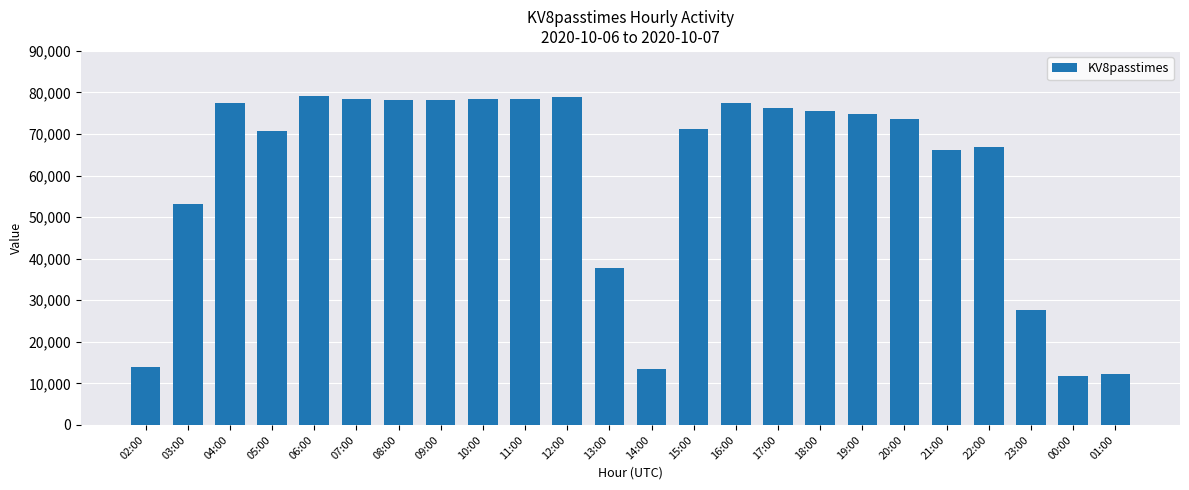

What is the maximum value shown in the chart?

79087